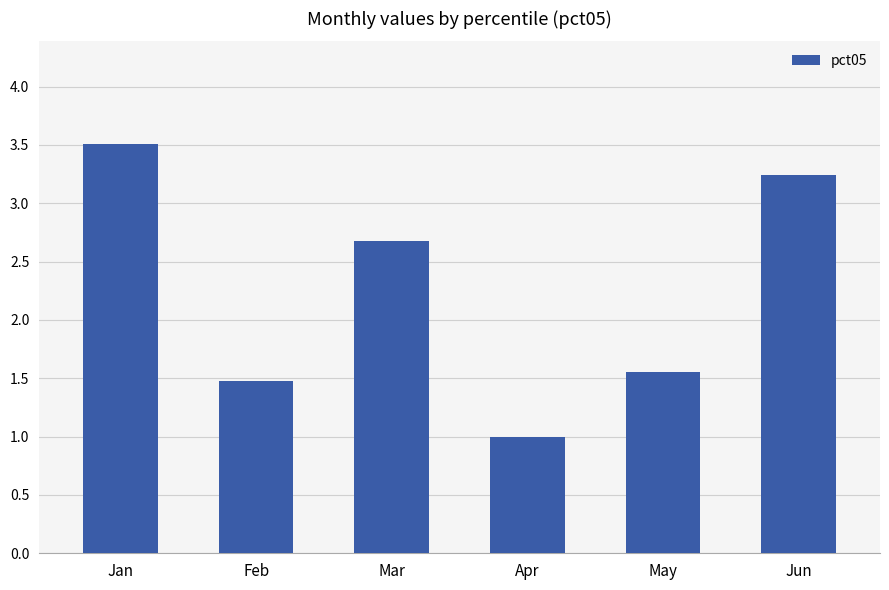

What is the change in value from May to Jun?

+1.7